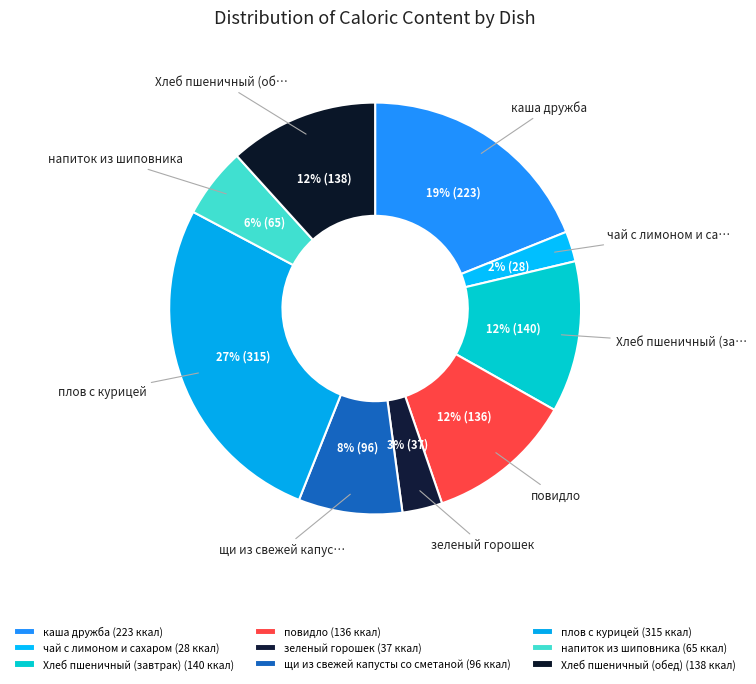

How many slices are in this pie chart?

9